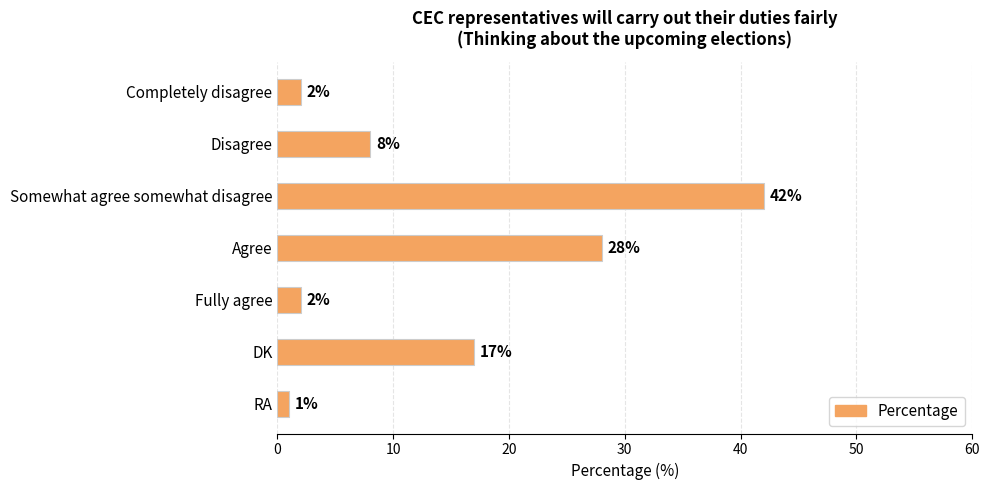

Reading top to bottom, what are all the values shown in this chart?

2	8	42	28	2	17	1